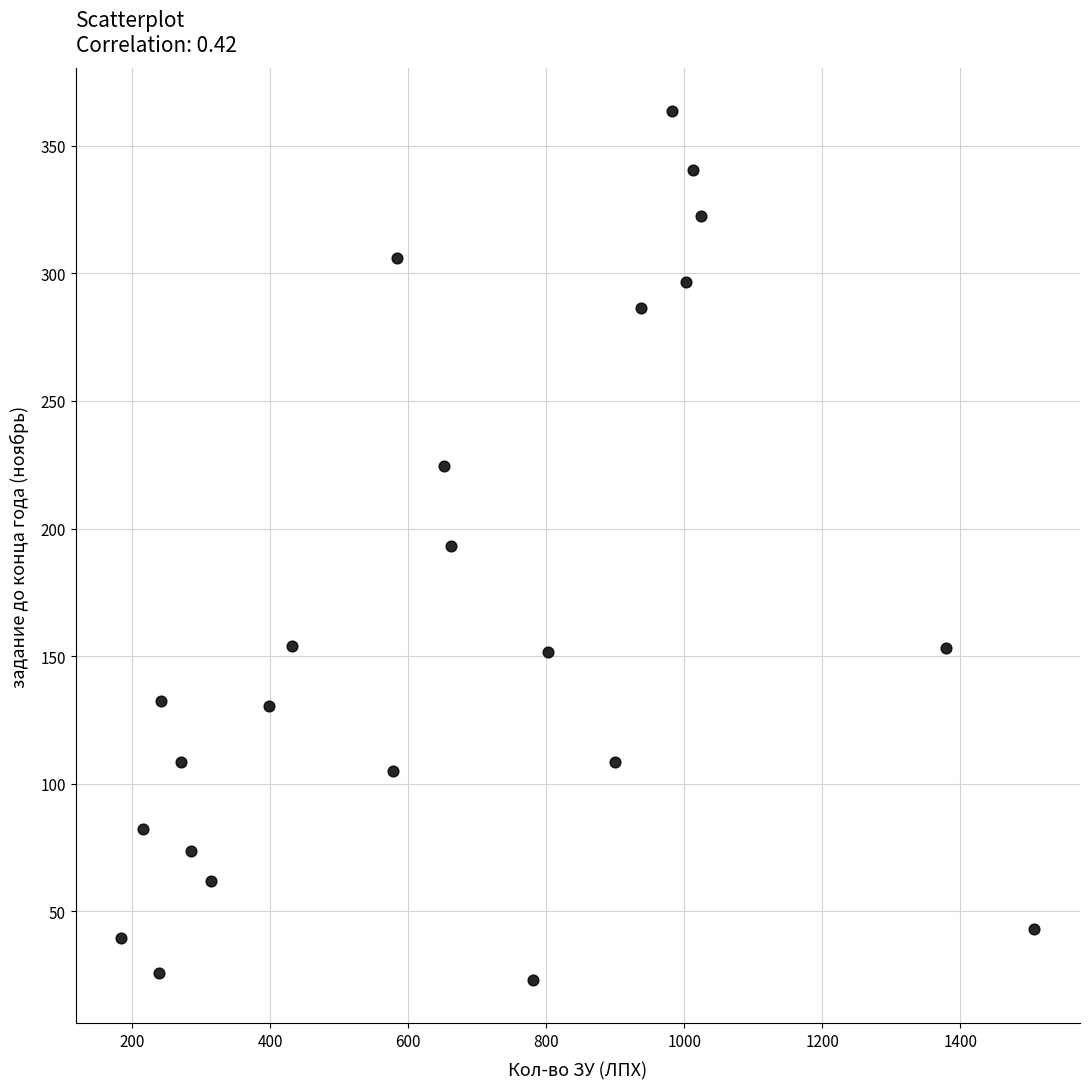

What is the range of X values (max minus min)?

1323.0